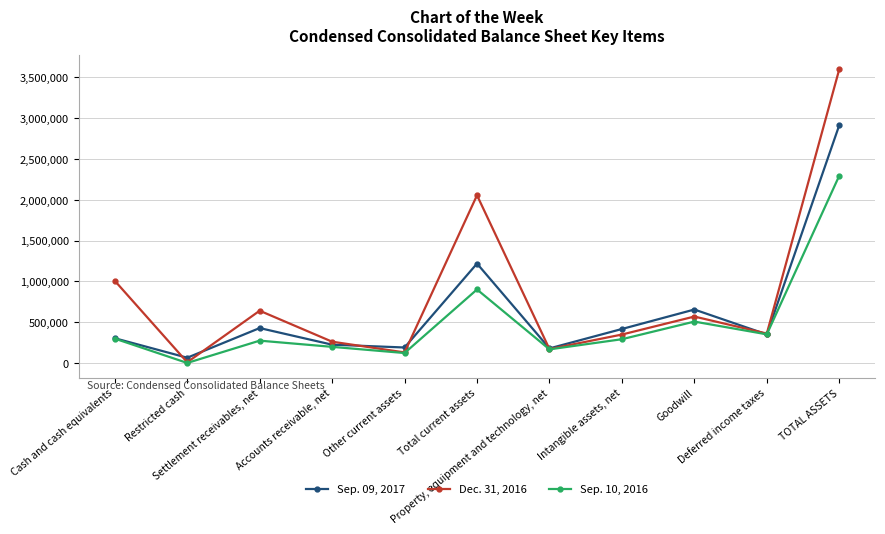

What is the sum of all Sep. 09, 2017 values?

6956034